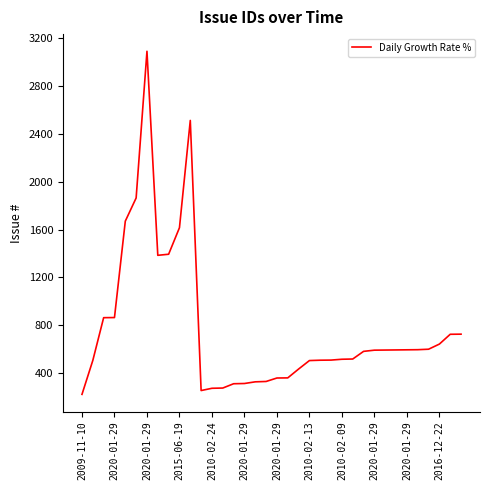

What is the difference between the maximum and second lowest values?

2840